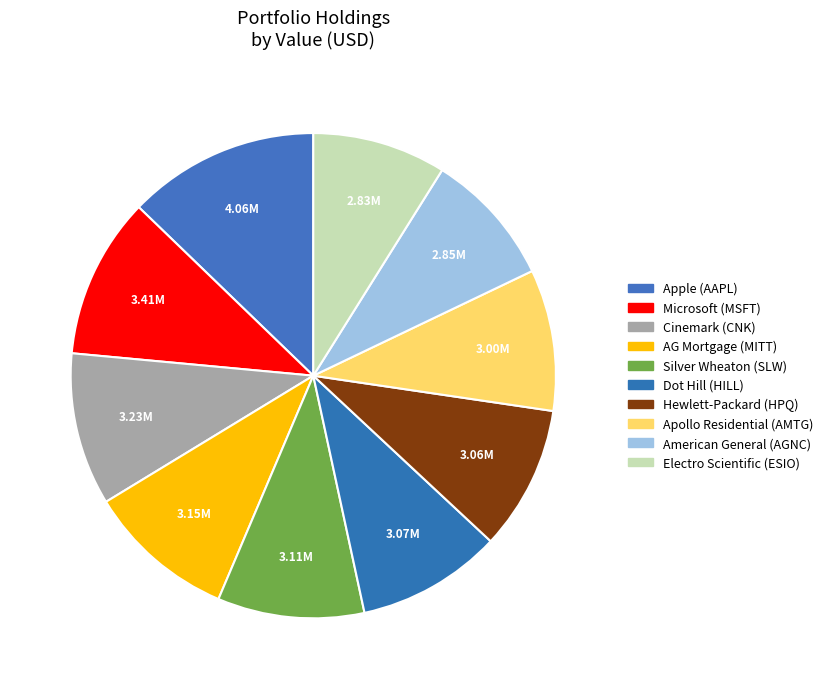

What is the smallest slice in the pie chart?

Electro Scientific (ESIO)